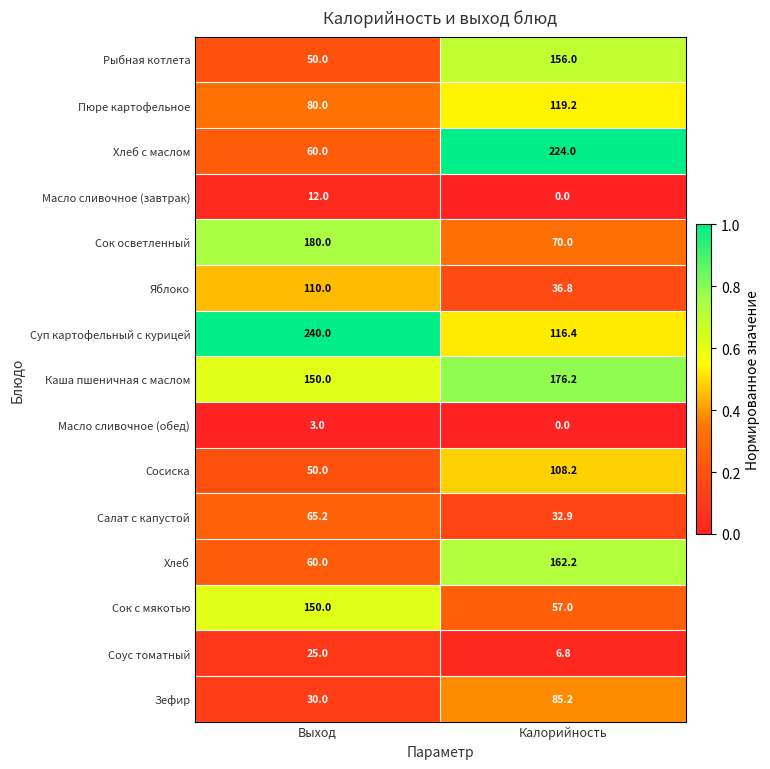

What value does the Масло сливочное (обед) series have at Выход?

3.0